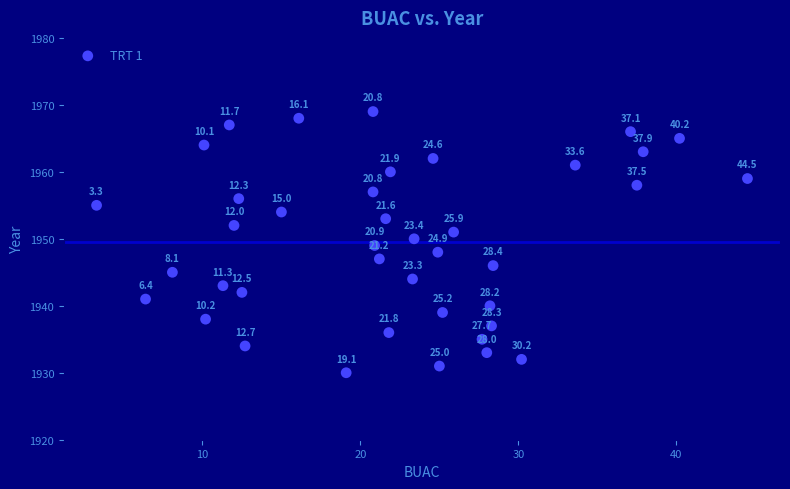

What Y value in the scatter plot is closest to 1949?

1949